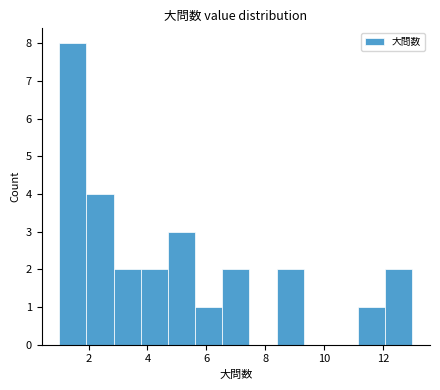

Over which range of the x-axis is the bar tallest?

1.0 to 2.0